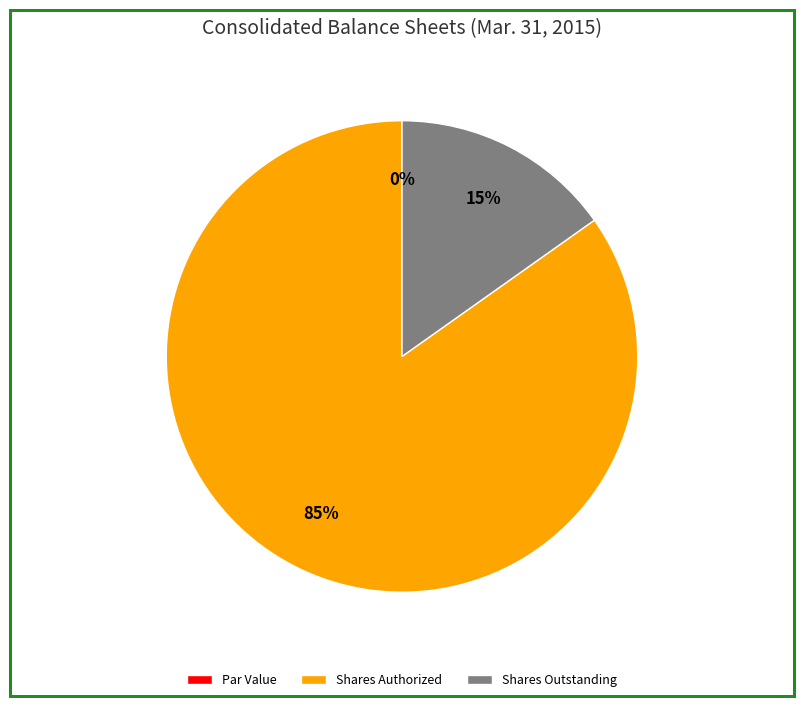

Is there any slice that represents more than half of the pie?

Yes